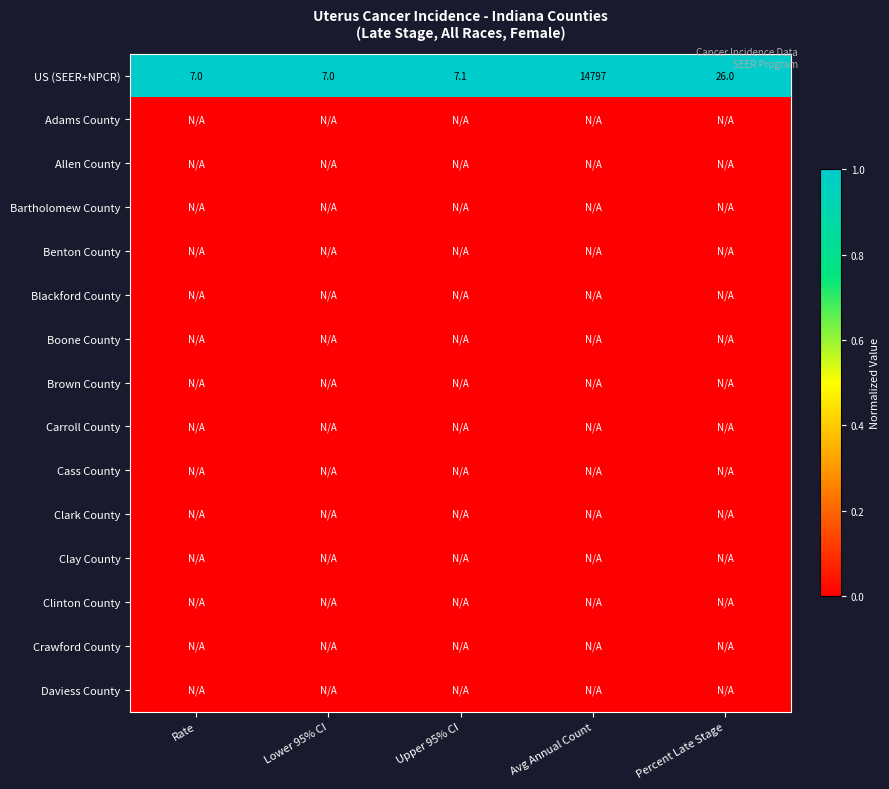

Where is US (SEER+NPCR) nearest to the value 7402?

Percent Late Stage